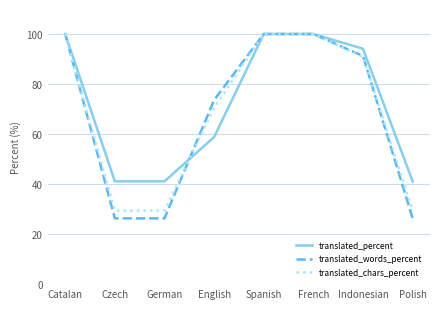

Where does the translated_percent series first go above 94?

Catalan